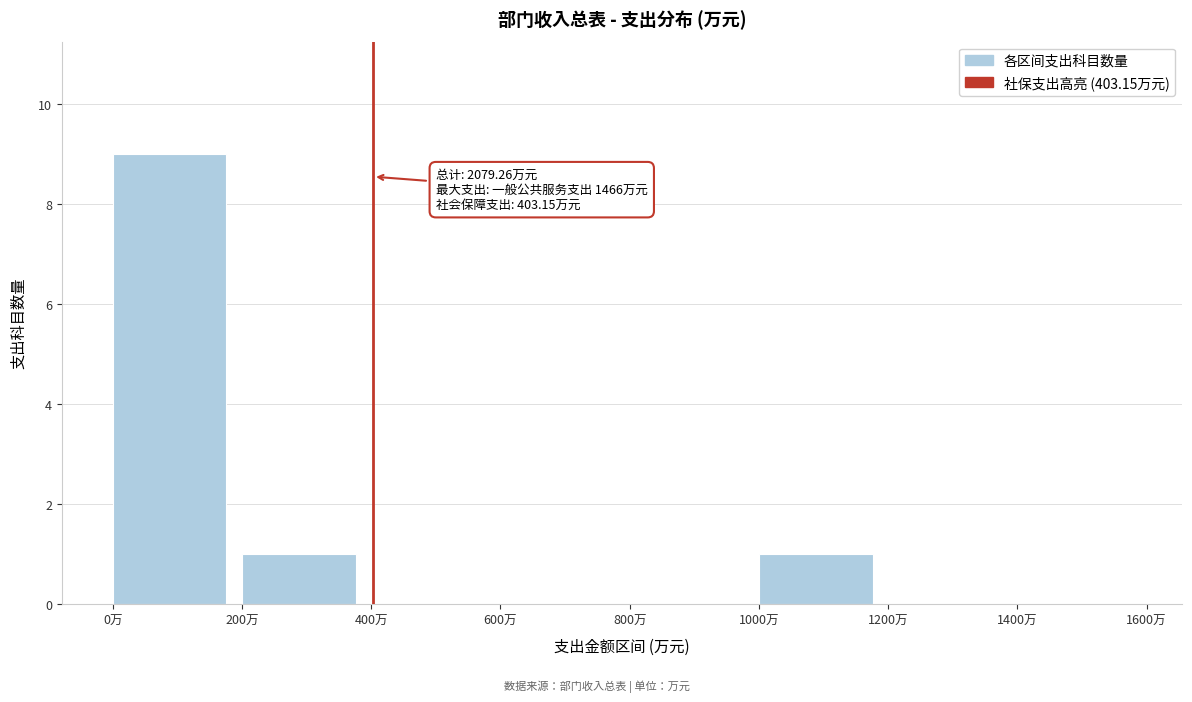

Which range on the x-axis has the tallest bar?

0 to 200